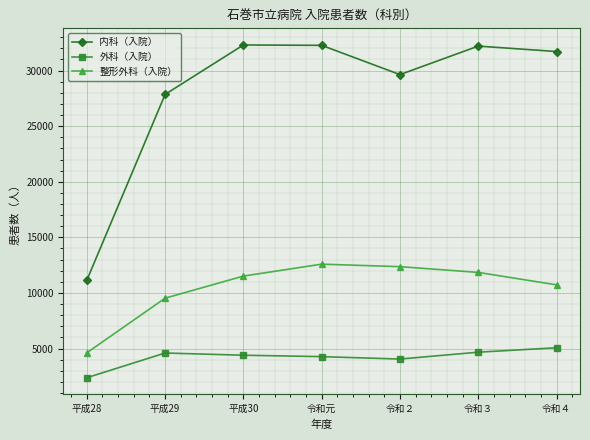

The value of 内科（入院） at 平成28 is 11149. True or false?

True